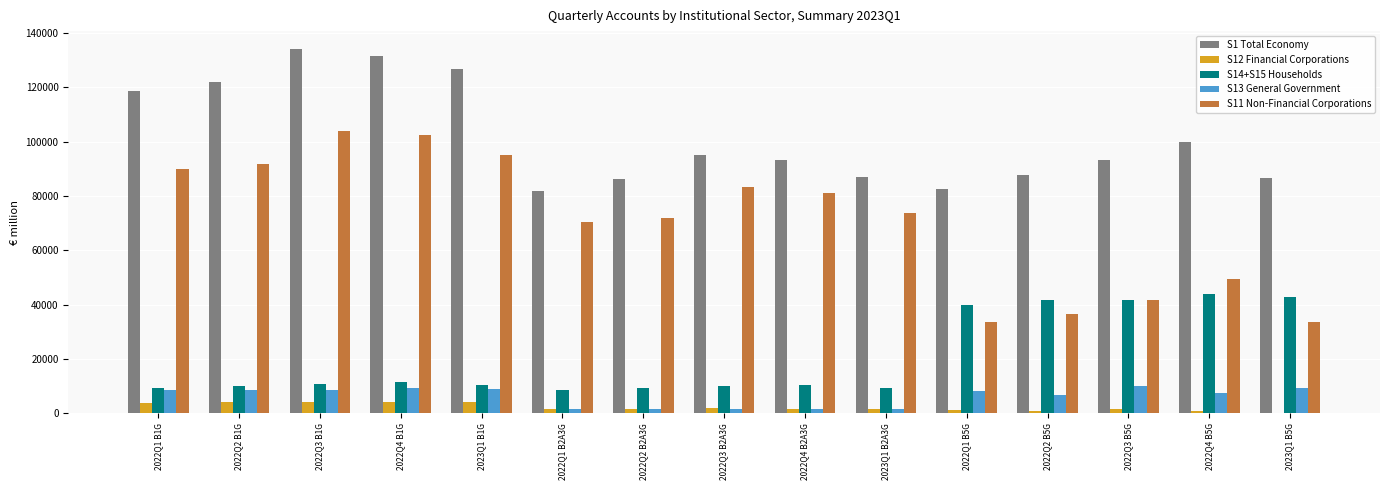

Is the value of S12 Financial Corporations at 2022Q2 B2A3G greater than the value of S14+S15 Households at 2022Q3 B5G?

No